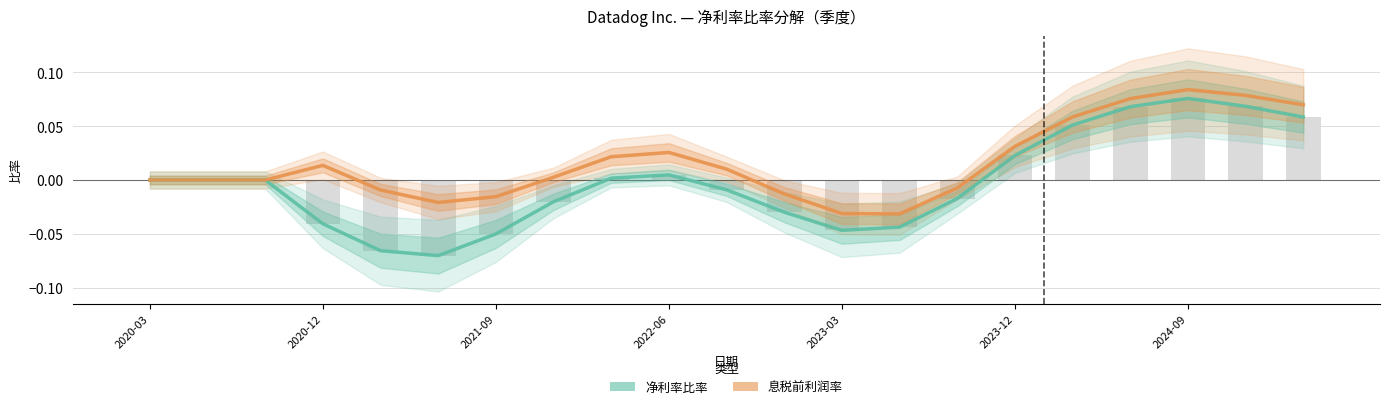

How many negative values does the 净利率比率 series have?

10